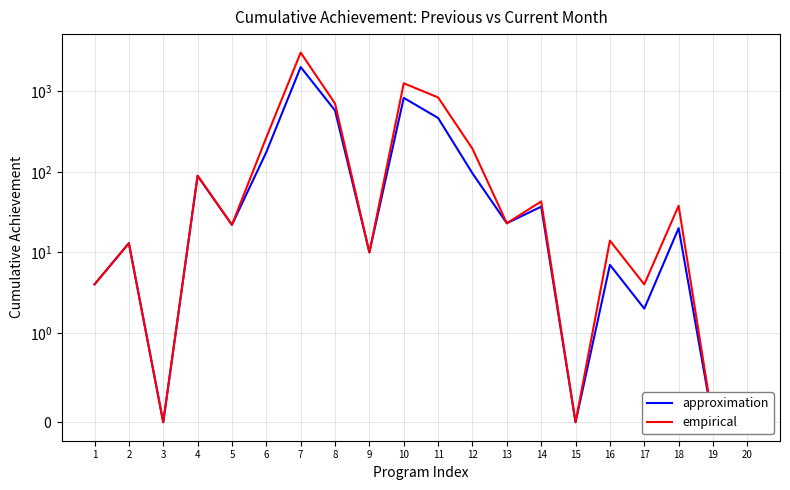

At how many categories does at least one series exceed 383?

4